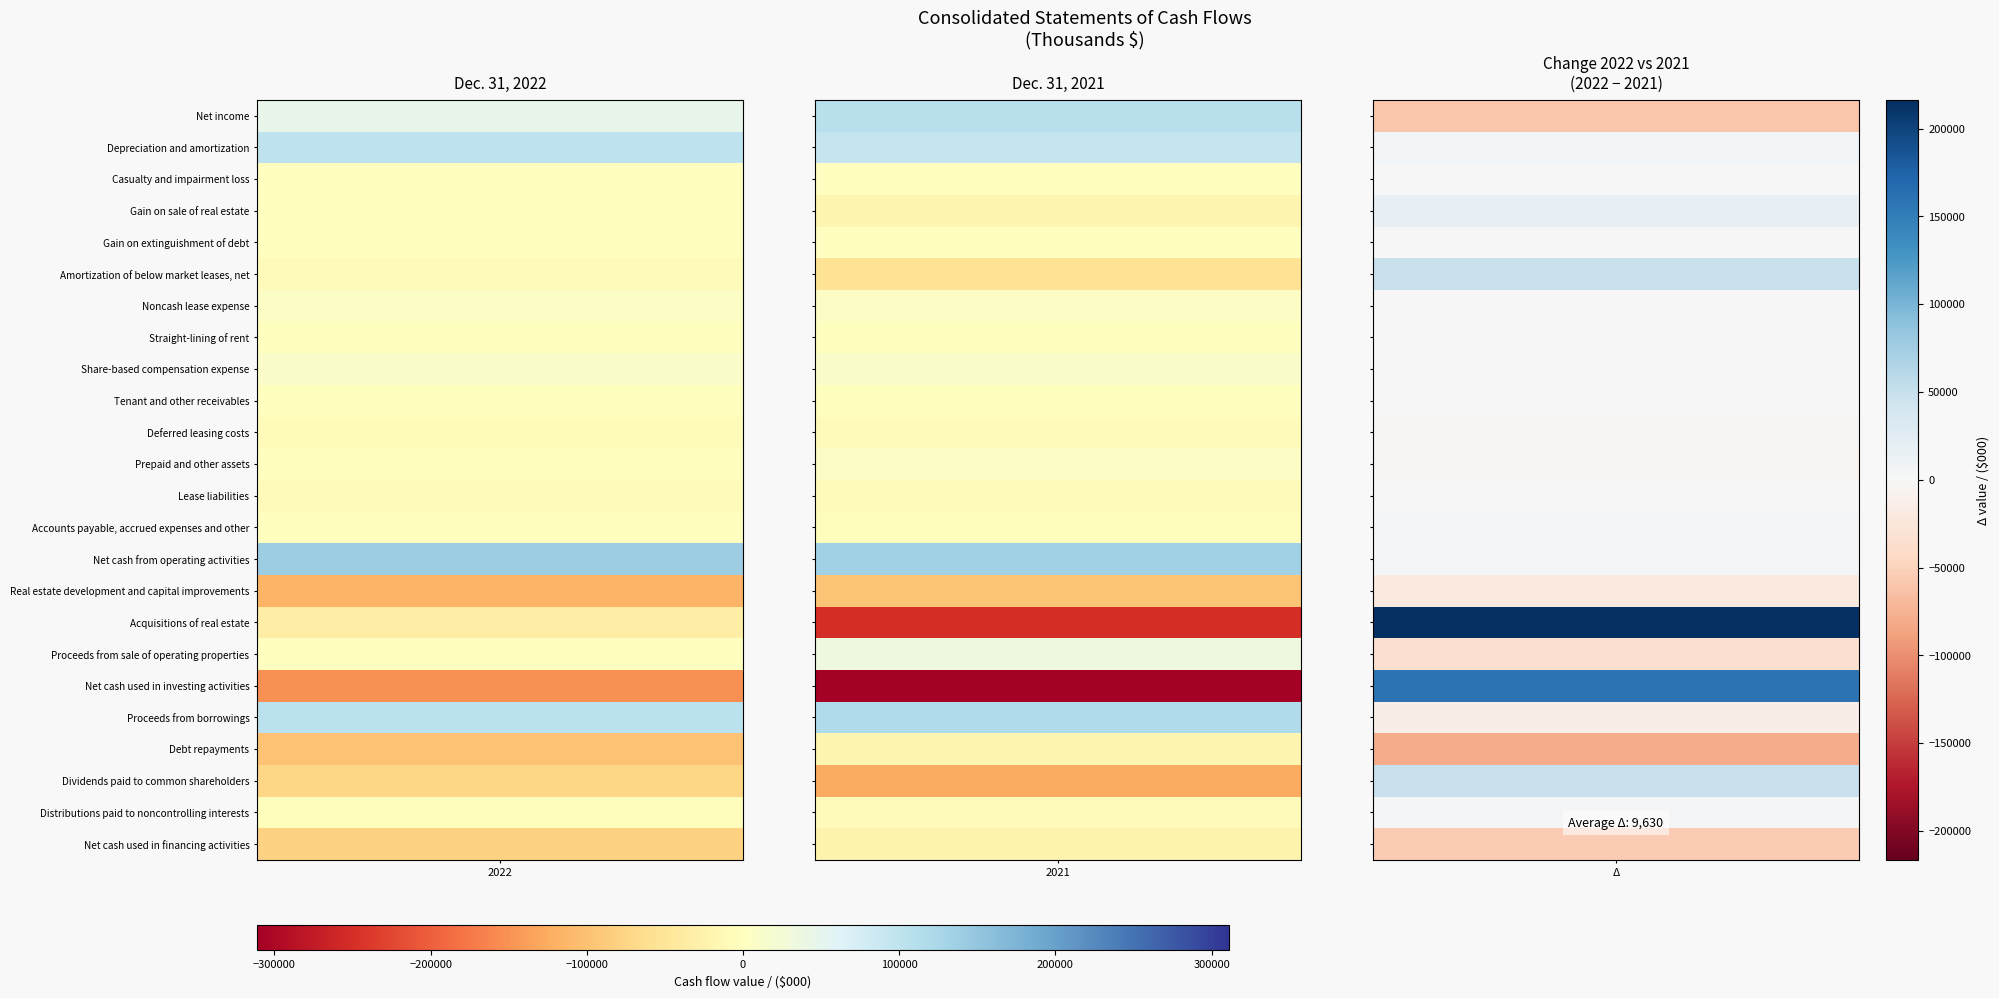

Read the Straight-lining of rent value at 2.

10523